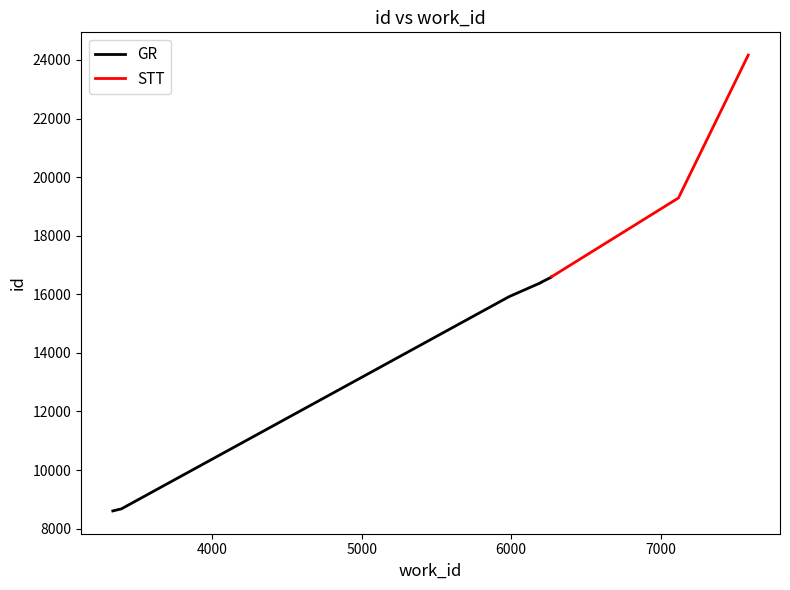

What is the maximum value shown in the chart?

24165